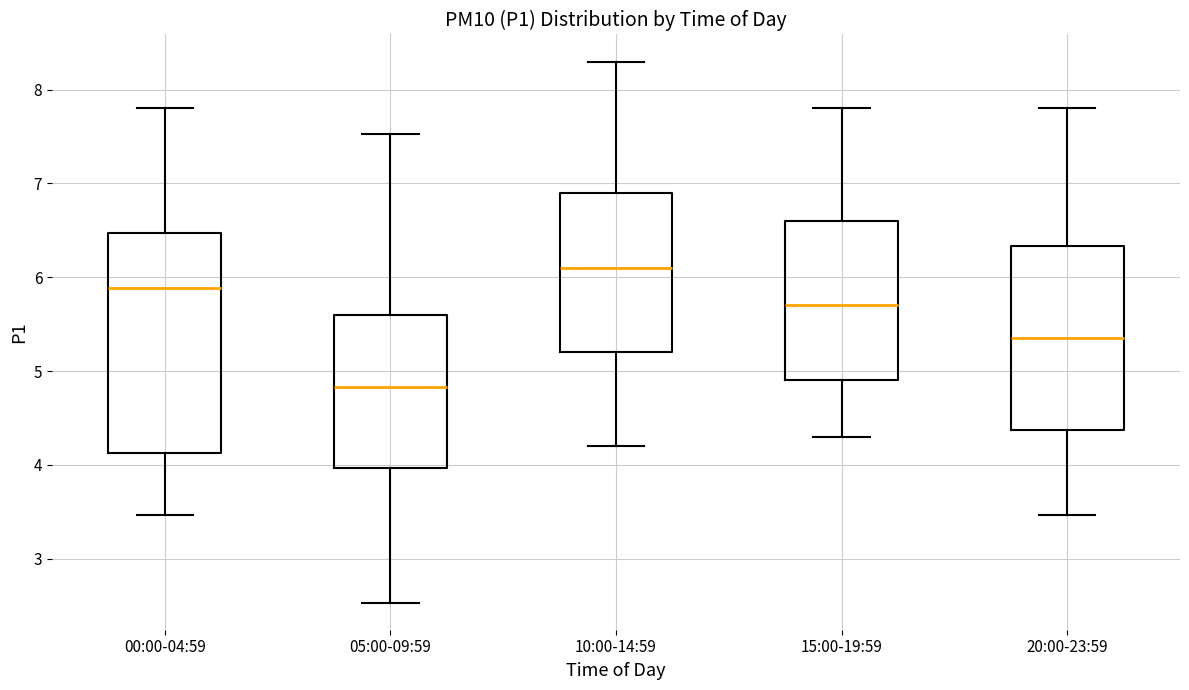

Which box's median line is the highest?

10:00-14:59